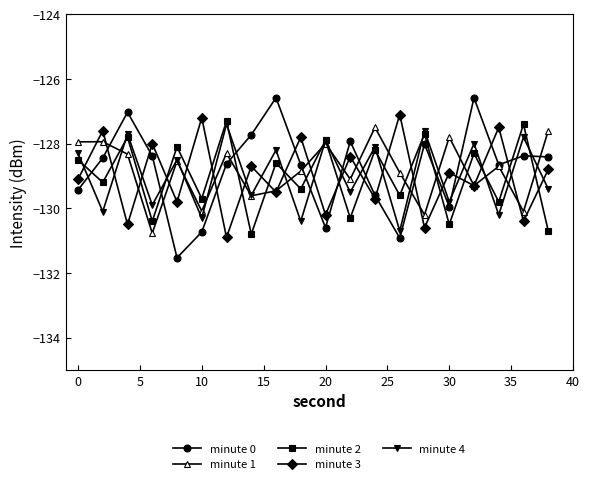

True or false: minute 4 has more than 1 points higher than both neighbors.

True